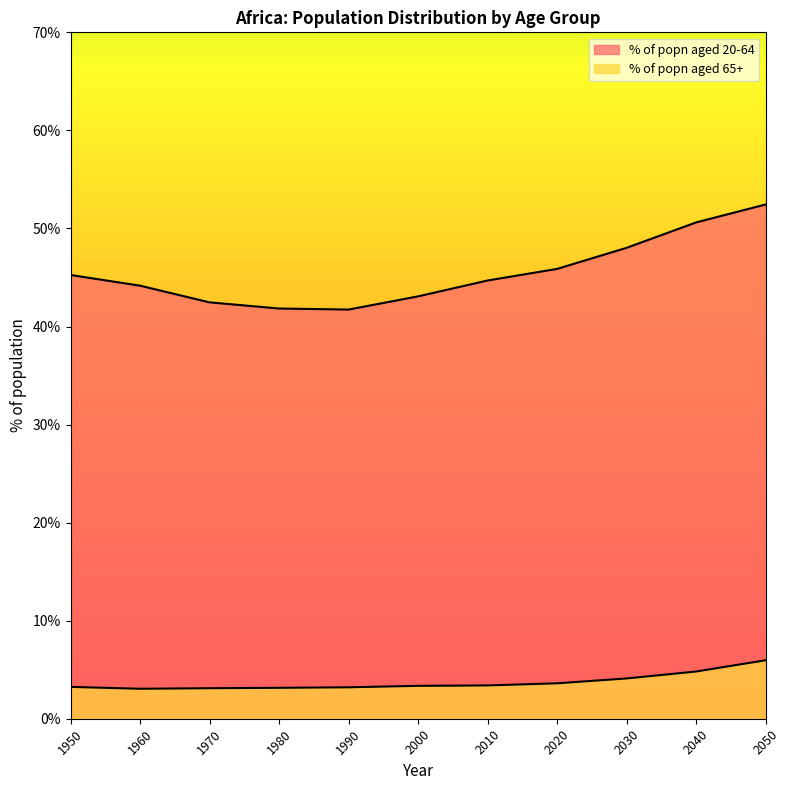

What is the difference between the second highest and minimum values in the % of popn aged 20-64 series?

8.9